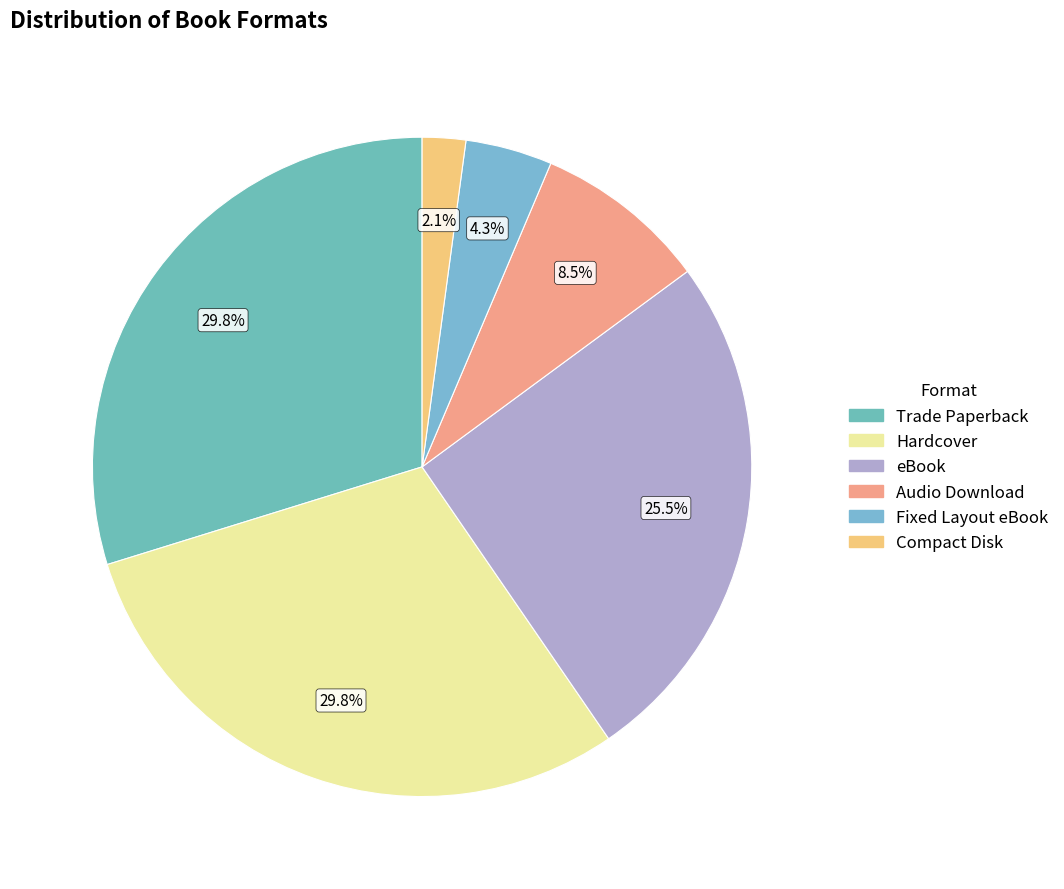

To the nearest percent, what is the difference between the largest and smallest slice percentages?

28%